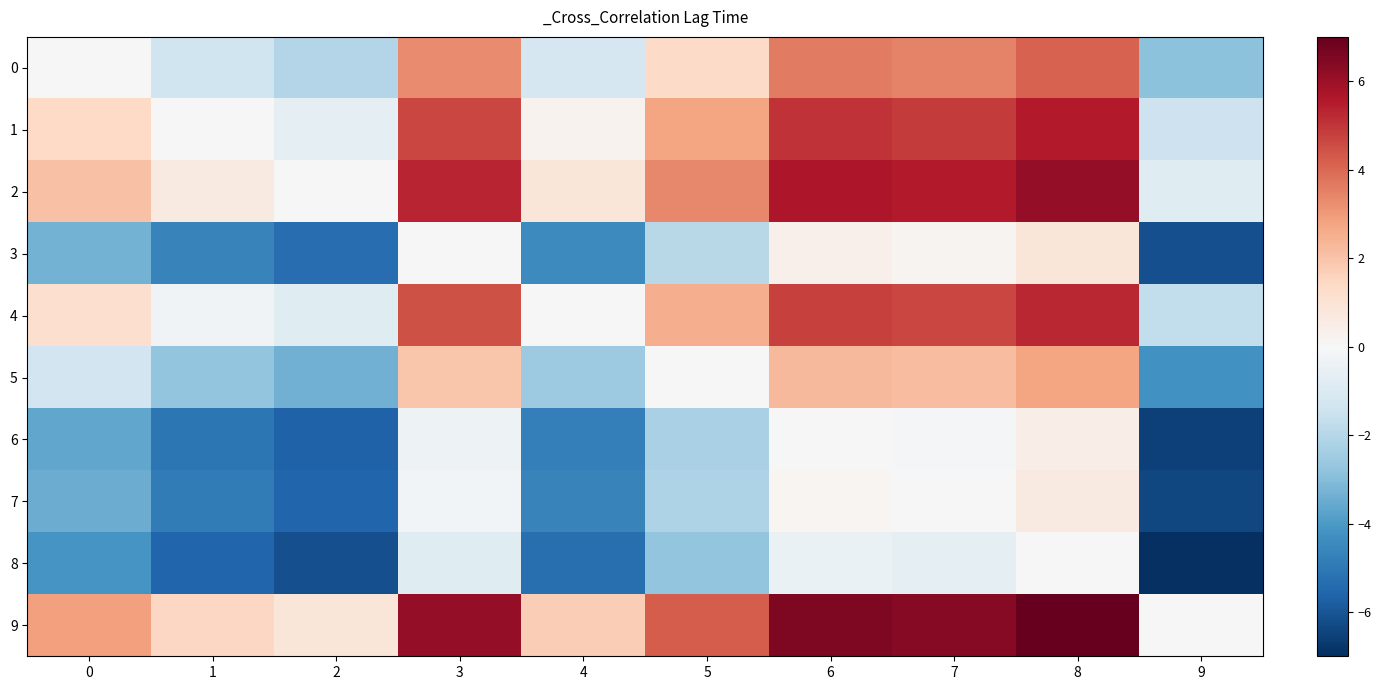

Reading left to right, list all the values displayed in this chart.

0: 0=0.0	1=-1.4	2=-2.0	3=3.3	4=-1.2	5=1.3	6=3.6	7=3.5	8=4.1	9=-2.9
1: 0=1.4	1=0.0	2=-0.6	3=4.7	4=0.2	5=2.7	6=5.0	7=4.9	8=5.5	9=-1.5
2: 0=2.0	1=0.6	2=0.0	3=5.3	4=0.9	5=3.4	6=5.7	7=5.5	8=6.2	9=-0.8
3: 0=-3.3	1=-4.7	2=-5.3	3=0.0	4=-4.5	5=-2.0	6=0.3	7=0.2	8=0.8	9=-6.2
4: 0=1.2	1=-0.2	2=-0.9	3=4.5	4=0.0	5=2.5	6=4.8	7=4.7	8=5.3	9=-1.7
5: 0=-1.3	1=-2.7	2=-3.4	3=2.0	4=-2.5	5=0.0	6=2.3	7=2.1	8=2.8	9=-4.2
6: 0=-3.6	1=-5.0	2=-5.7	3=-0.3	4=-4.8	5=-2.3	6=0.0	7=-0.1	8=0.5	9=-6.5
7: 0=-3.5	1=-4.9	2=-5.5	3=-0.2	4=-4.7	5=-2.1	6=0.1	7=0.0	8=0.6	9=-6.4
8: 0=-4.1	1=-5.5	2=-6.2	3=-0.8	4=-5.3	5=-2.8	6=-0.5	7=-0.6	8=0.0	9=-7.0
9: 0=2.9	1=1.5	2=0.8	3=6.2	4=1.7	5=4.2	6=6.5	7=6.4	8=7.0	9=0.0